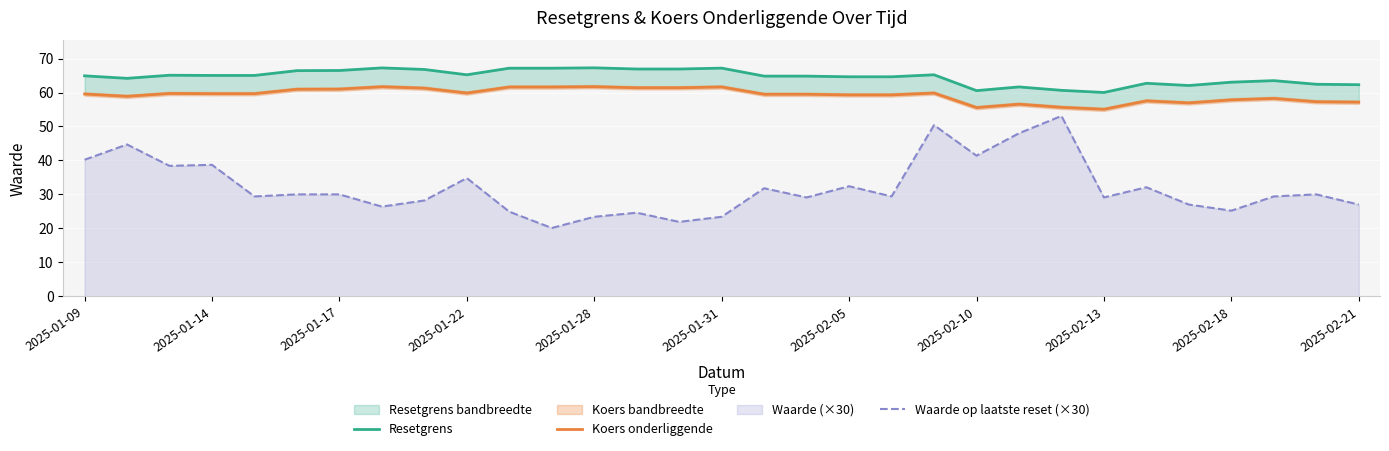

What is the highest value of the Waarde op laatste reset (×30) series?

53.1